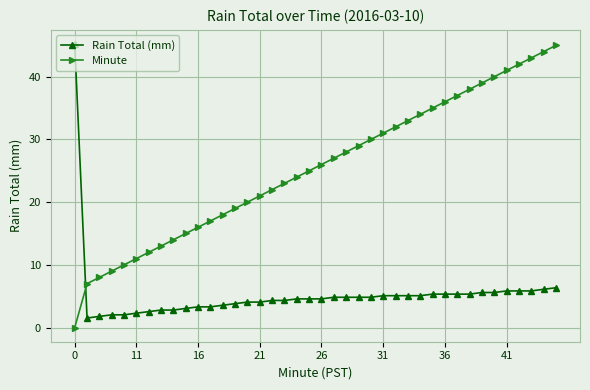

True or false: Minute has more than 0 points higher than both neighbors.

False